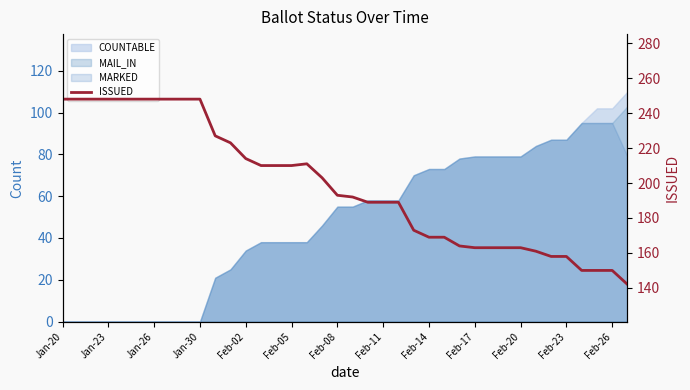

Does the chart display data point markers on the line(s)?

No